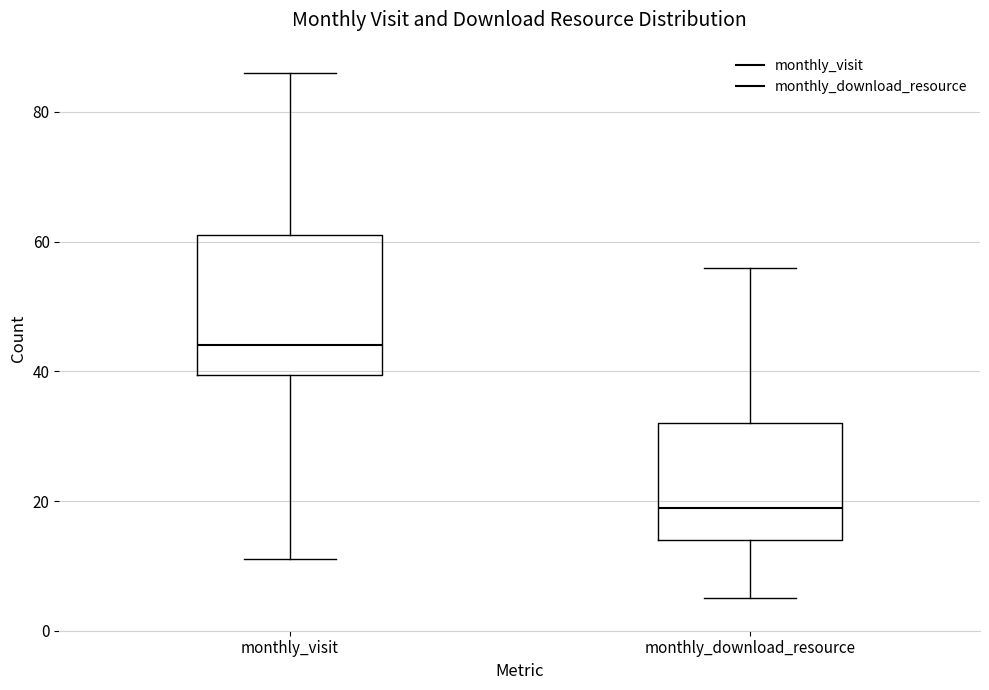

Reading left to right, transcribe this box plot: for each box, give where its median line is, the range the box spans, and where its two whiskers end, as read against the y-axis. The values are not printed on the chart, so give them approximately, as read against the axis.

monthly_visit: median 44, box 40 to 62, whiskers 12 to 86
monthly_download_resource: median 20, box 14 to 32, whiskers 6 to 56